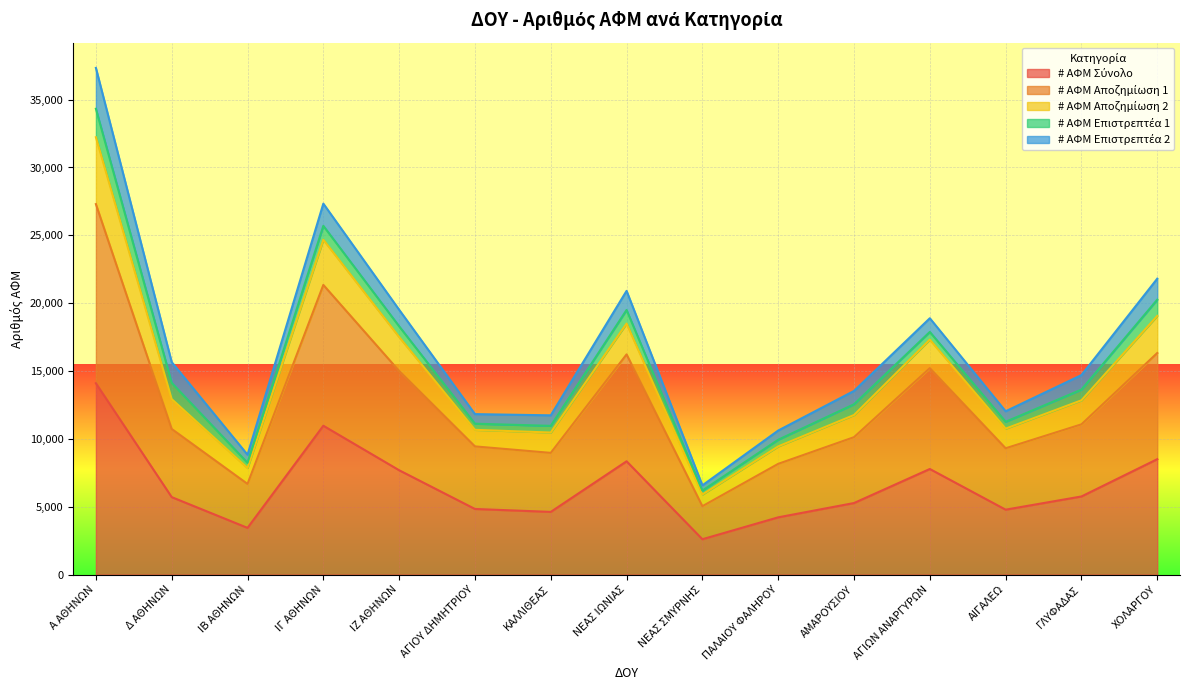

True or false: # ΑΦΜ Σύνολο has a value of 11325 at ΑΓΙΩΝ ΑΝΑΡΓΥΡΩΝ.

False